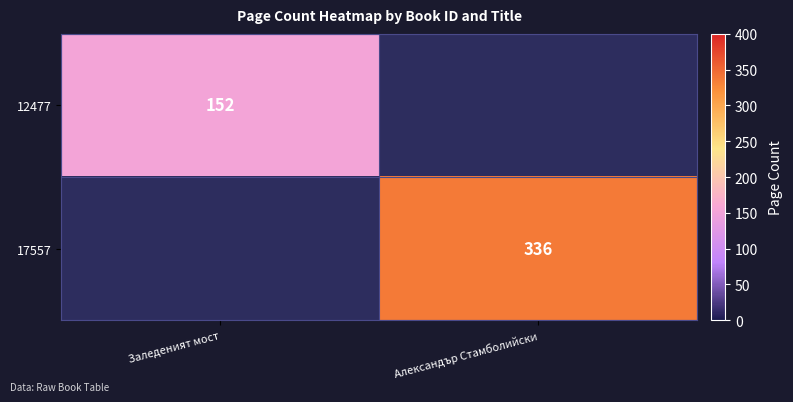

The value of 12477 at Заледеният мост is 79. True or false?

False